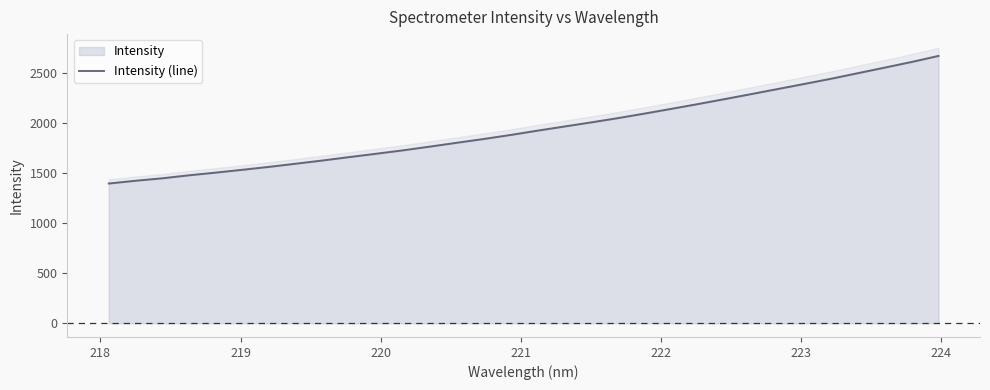

Is it true that the value at 12 is 2325.4?

False